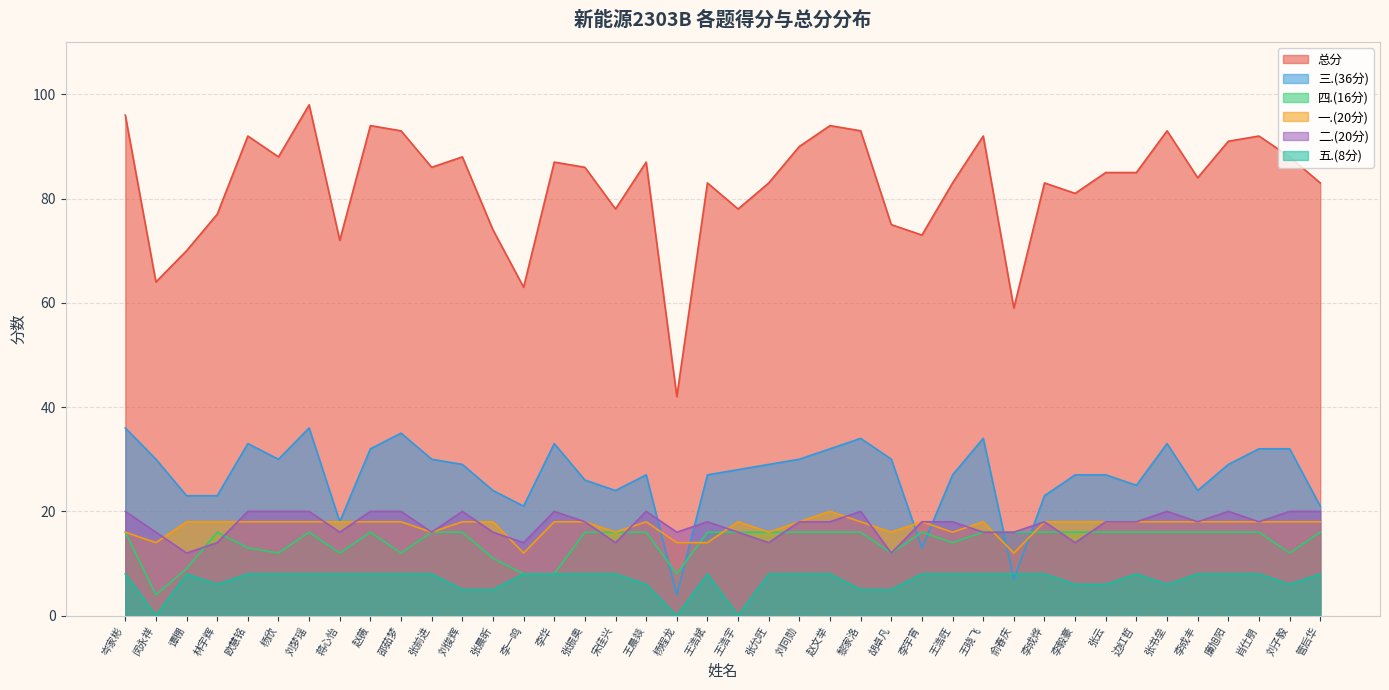

What is the label of the 14th point from the left?

李一鸣